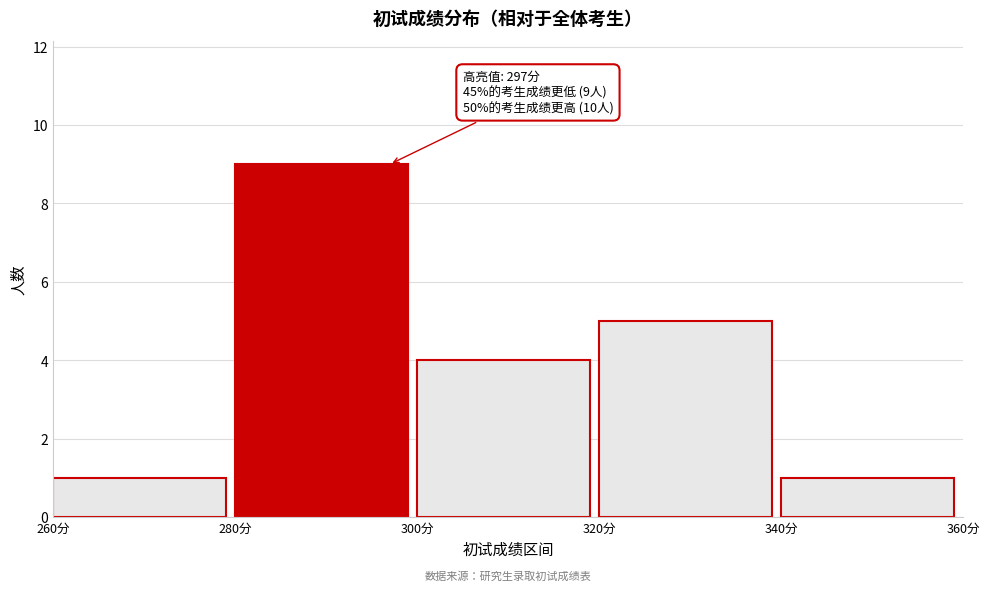

Over which range of the x-axis is the bar tallest?

280 to 300